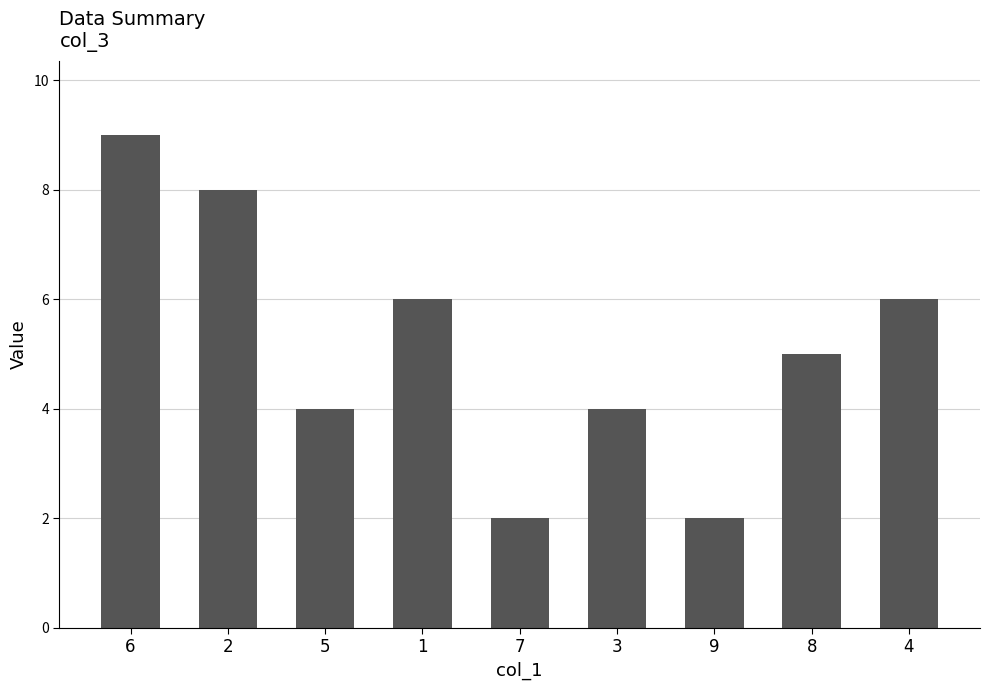

What is the label of the 7th bar from the right?

5